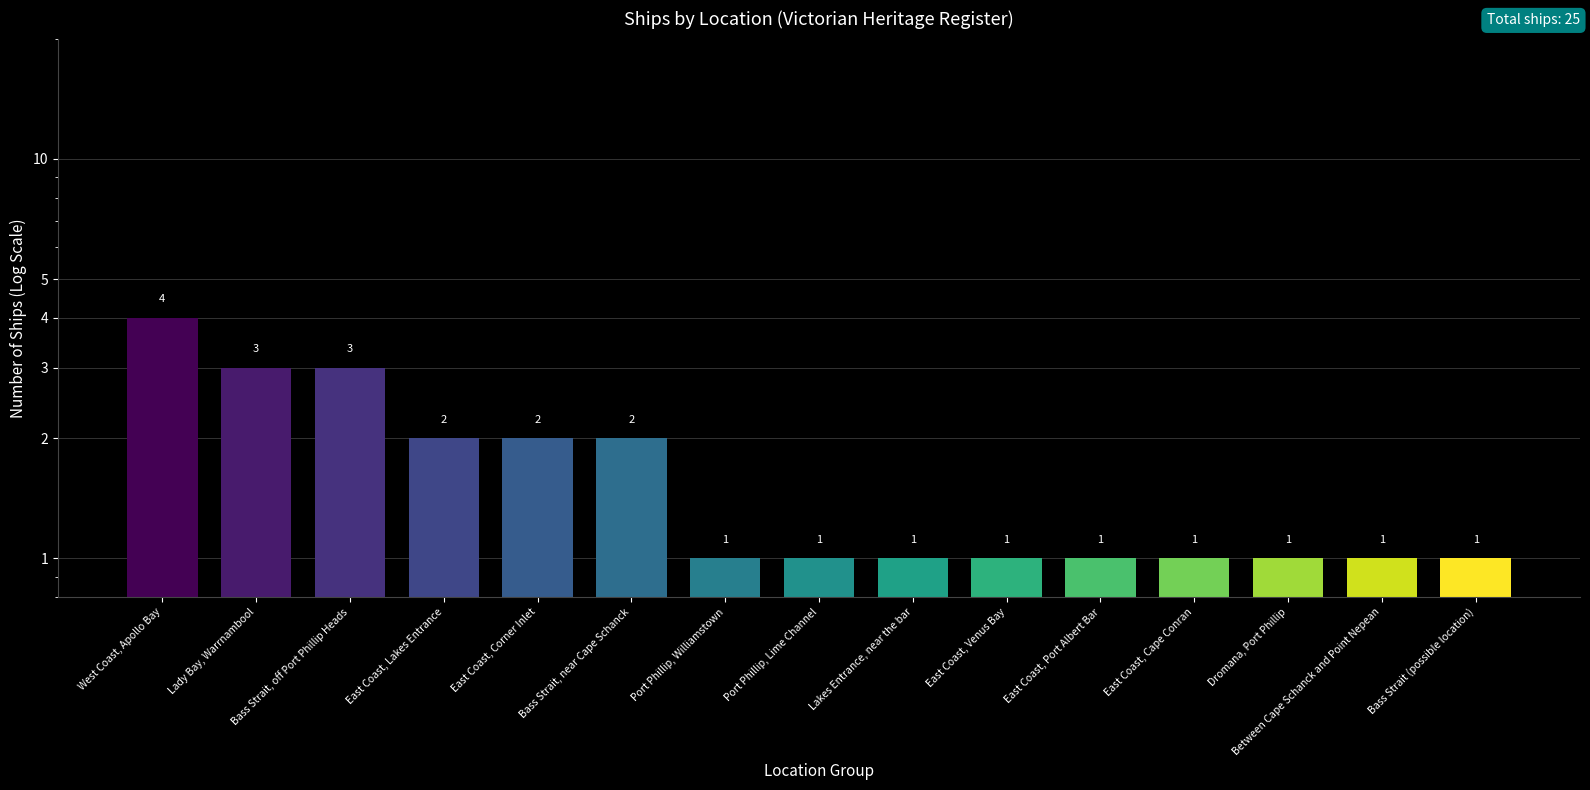

How many bars are there in total?

15